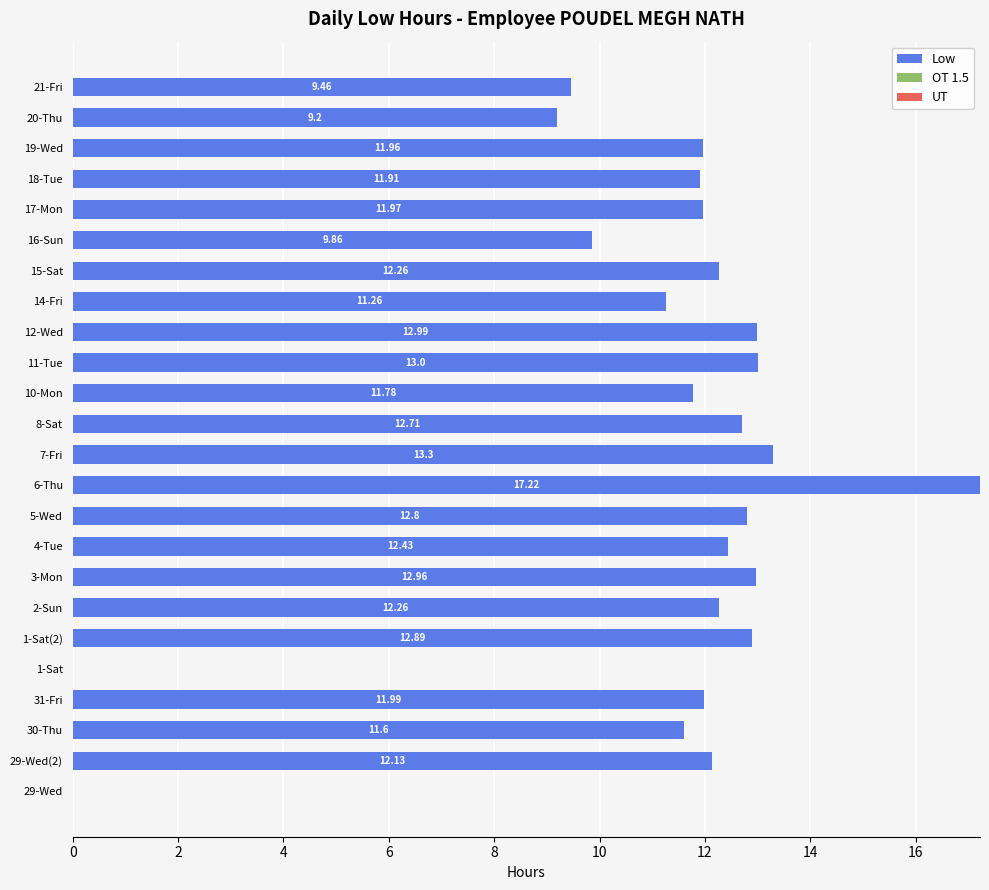

What is the sum of the values at 18-Tue and 29-Wed(2)?

24.0